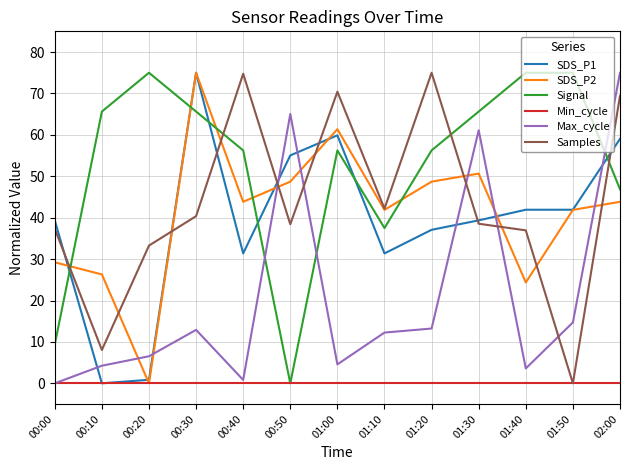

What are all the series names shown in the legend?

SDS_P1, SDS_P2, Signal, Min_cycle, Max_cycle, Samples